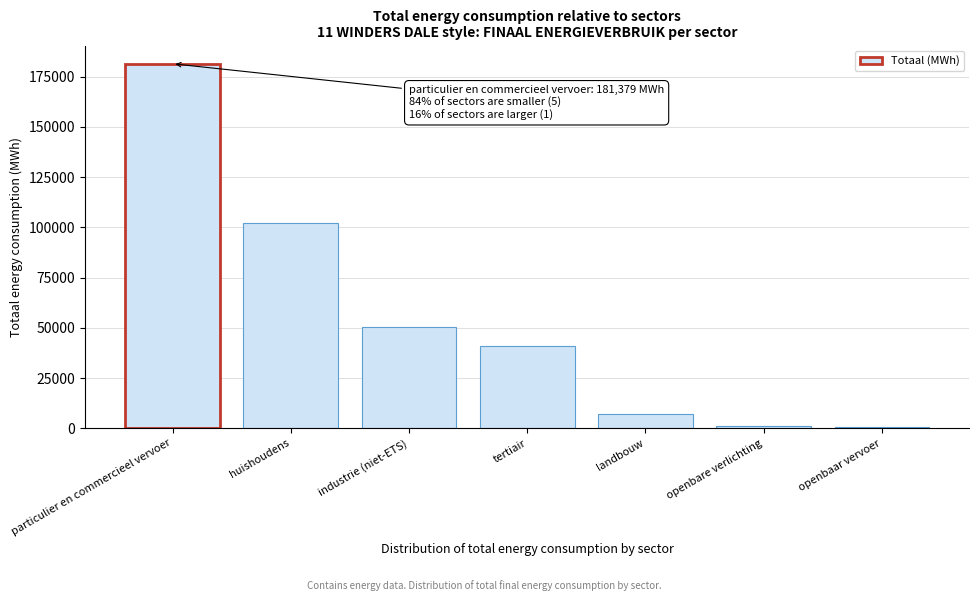

Which has a higher value, particulier en commercieel vervoer or landbouw?

particulier en commercieel vervoer